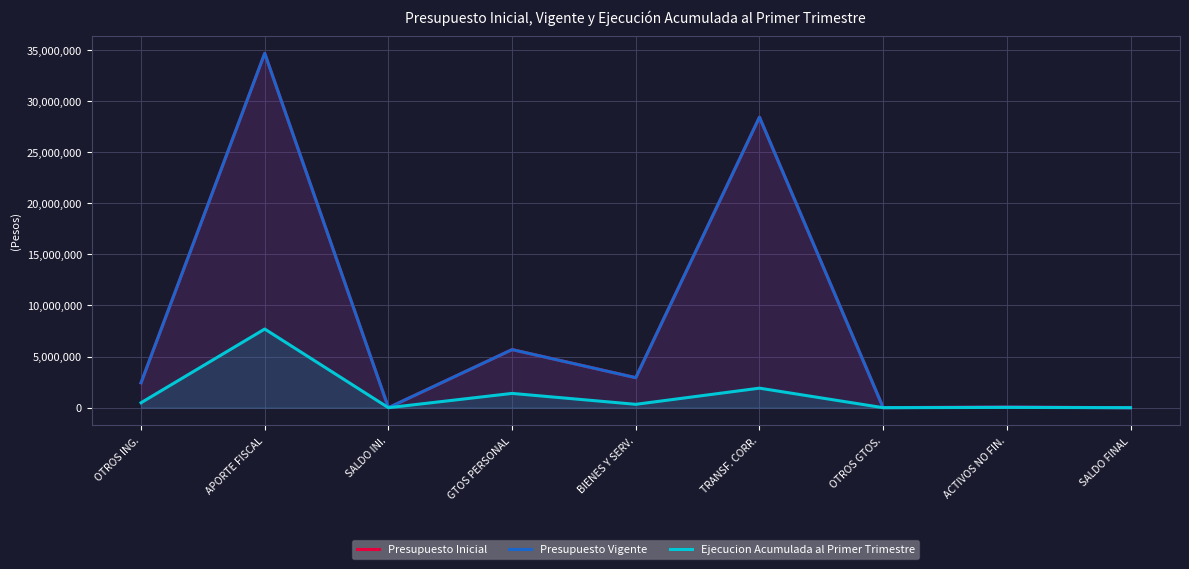

What is the maximum value shown in the chart?

34643731